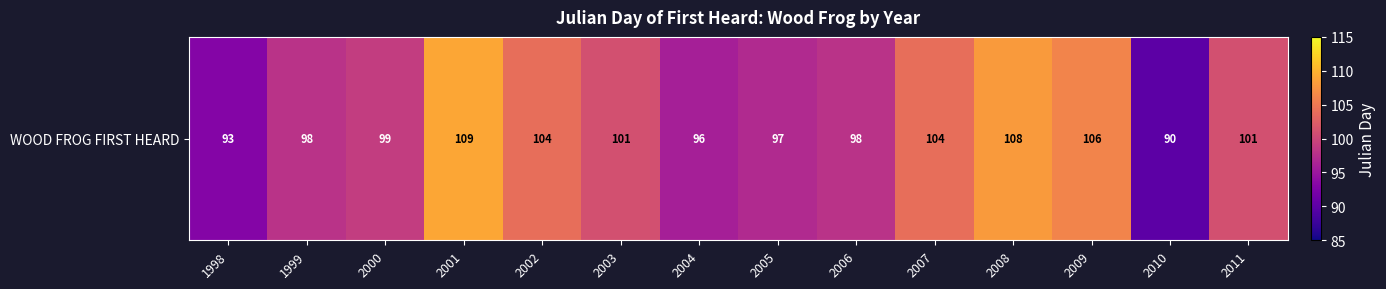

How many values exceed 101?

5